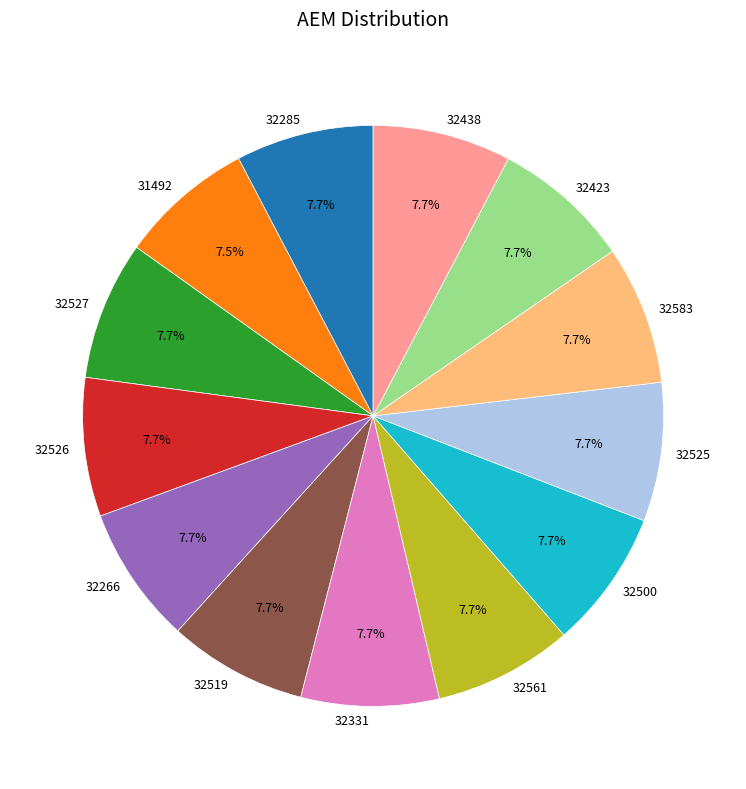

Is there any slice that represents more than half of the pie?

No